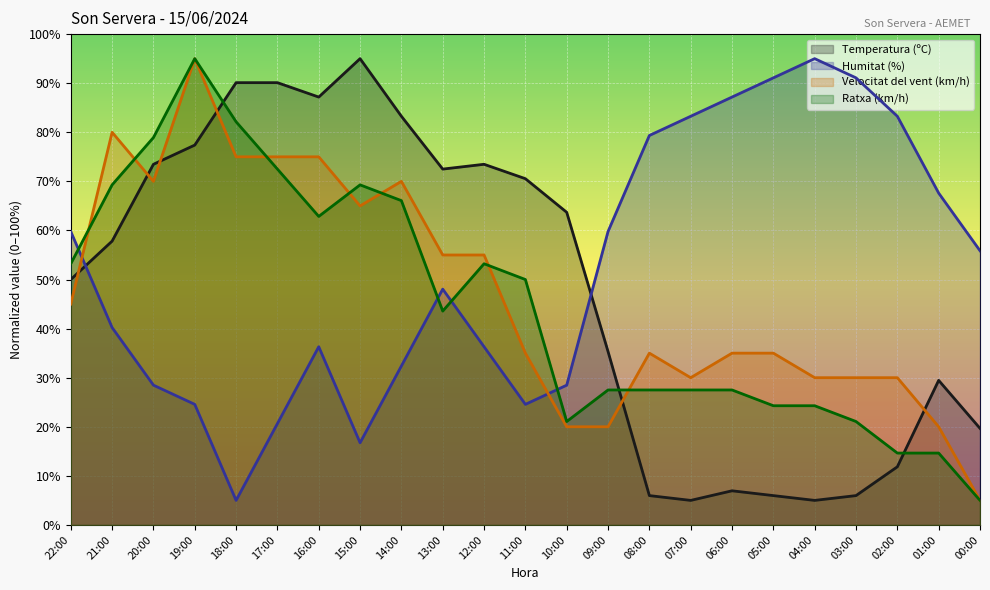

Which has a higher value, 14:00 or 00:00?

14:00